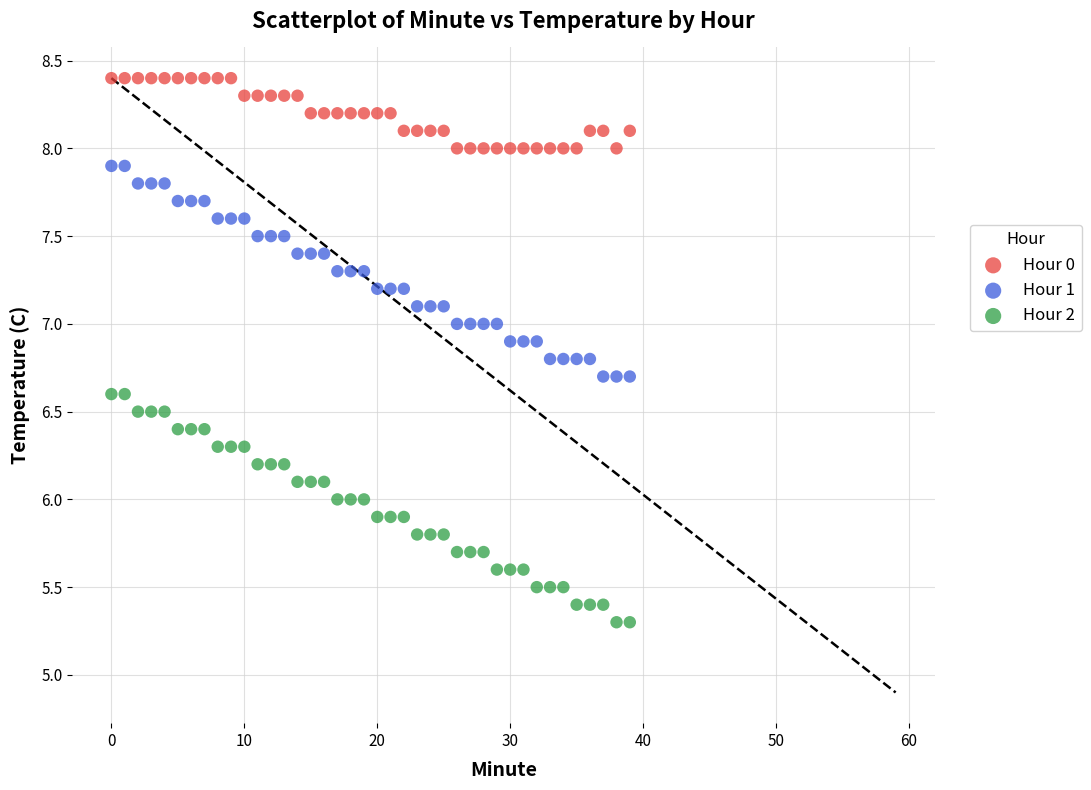

Which series has the widest spread of Y values?

Hour 2